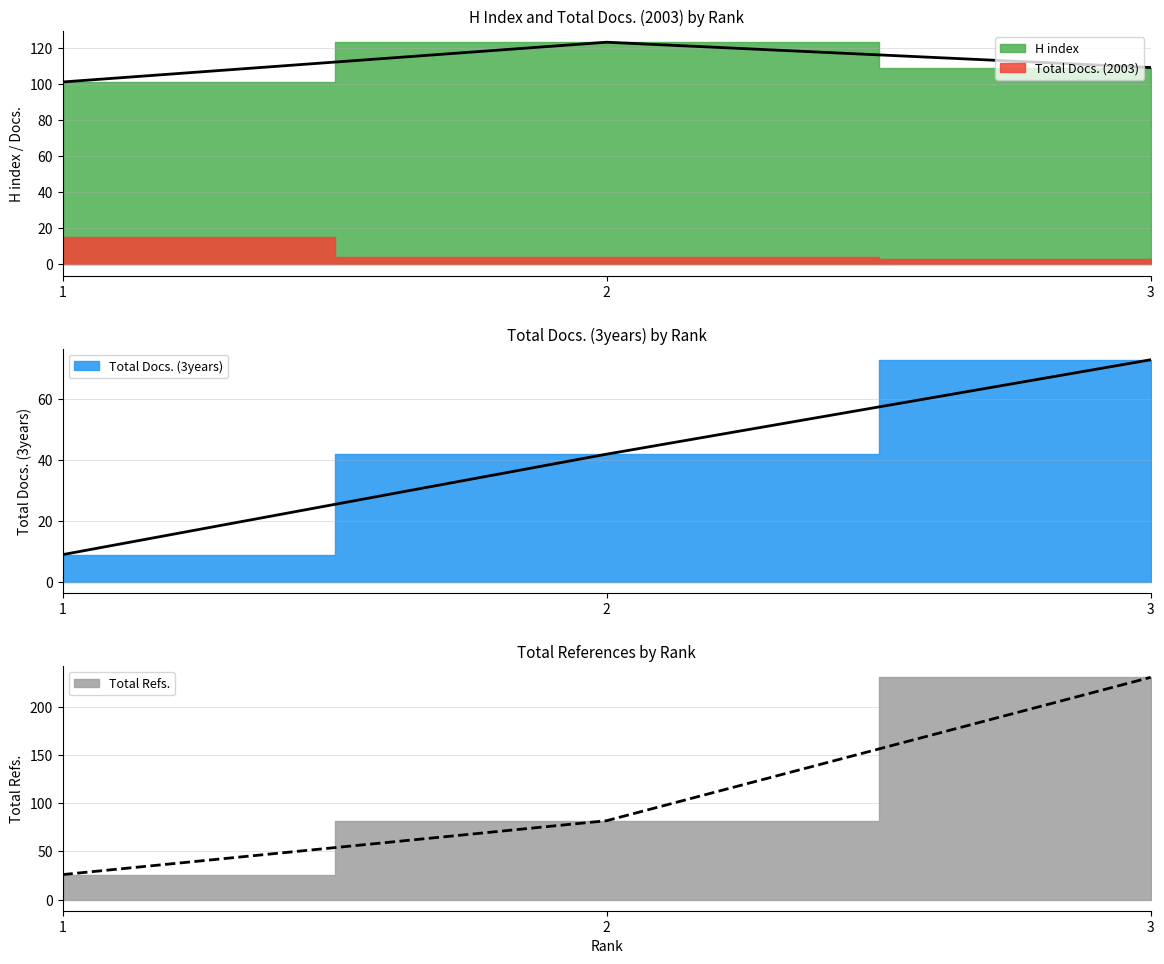

At which category is the sum across all series the highest?

3